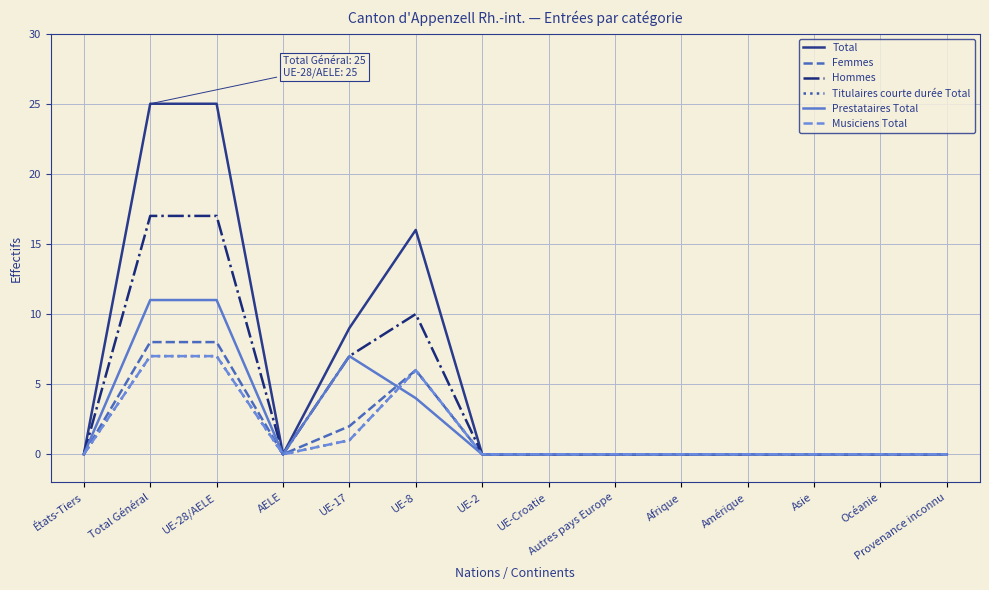

Does the chart display data point markers on the line(s)?

No